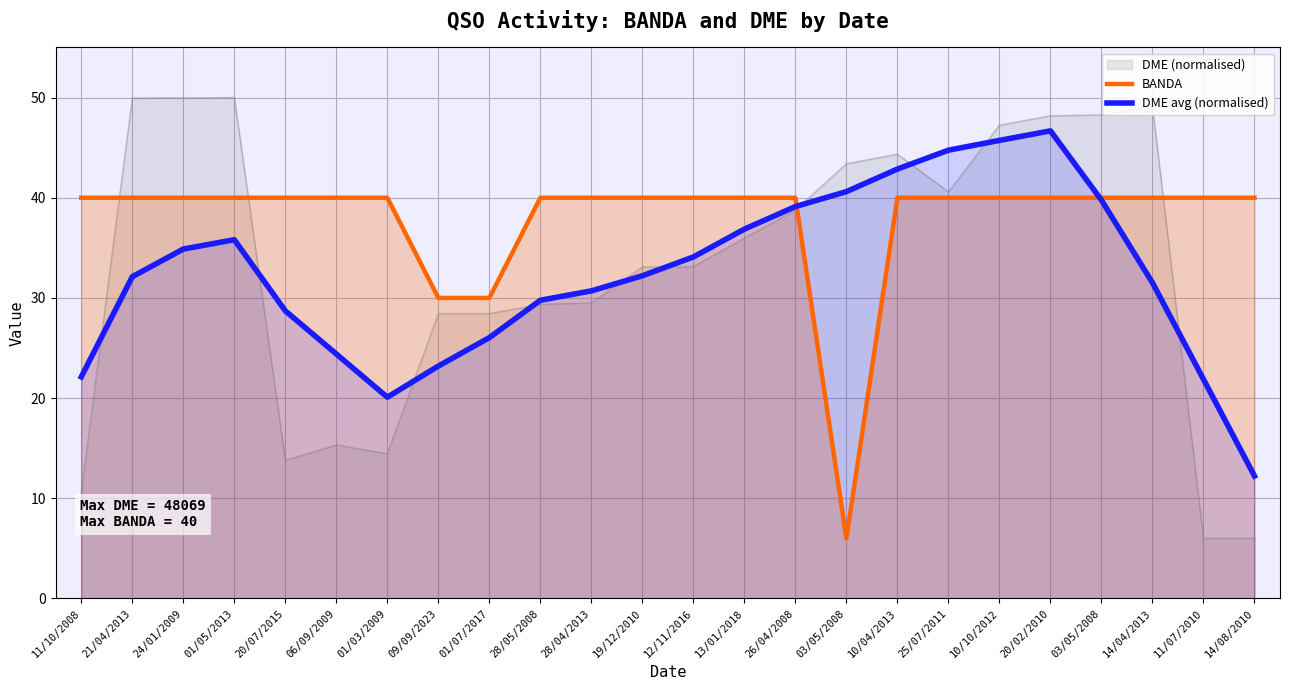

Is it true that DME avg (normalised) equals 40.7 at 01/07/2017?

False